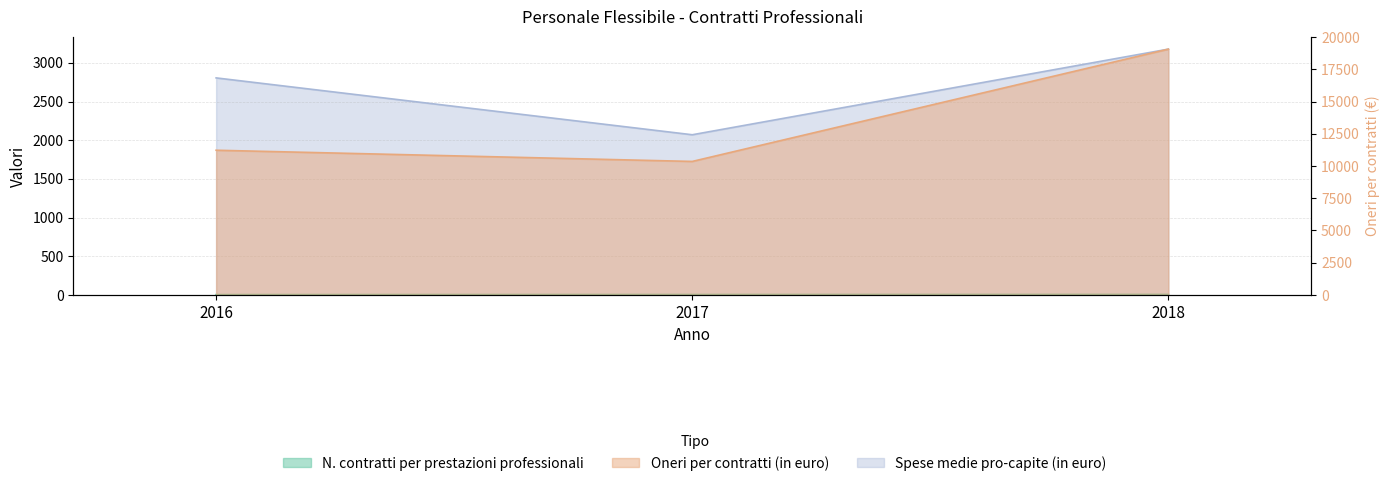

Reading left to right, extract all data points from this chart.

N. contratti per prestazioni professionali: 4	5	6
Oneri per contratti (in euro): 11225	10356	19068
Spese medie pro-capite (in euro): 2806	2071	3178